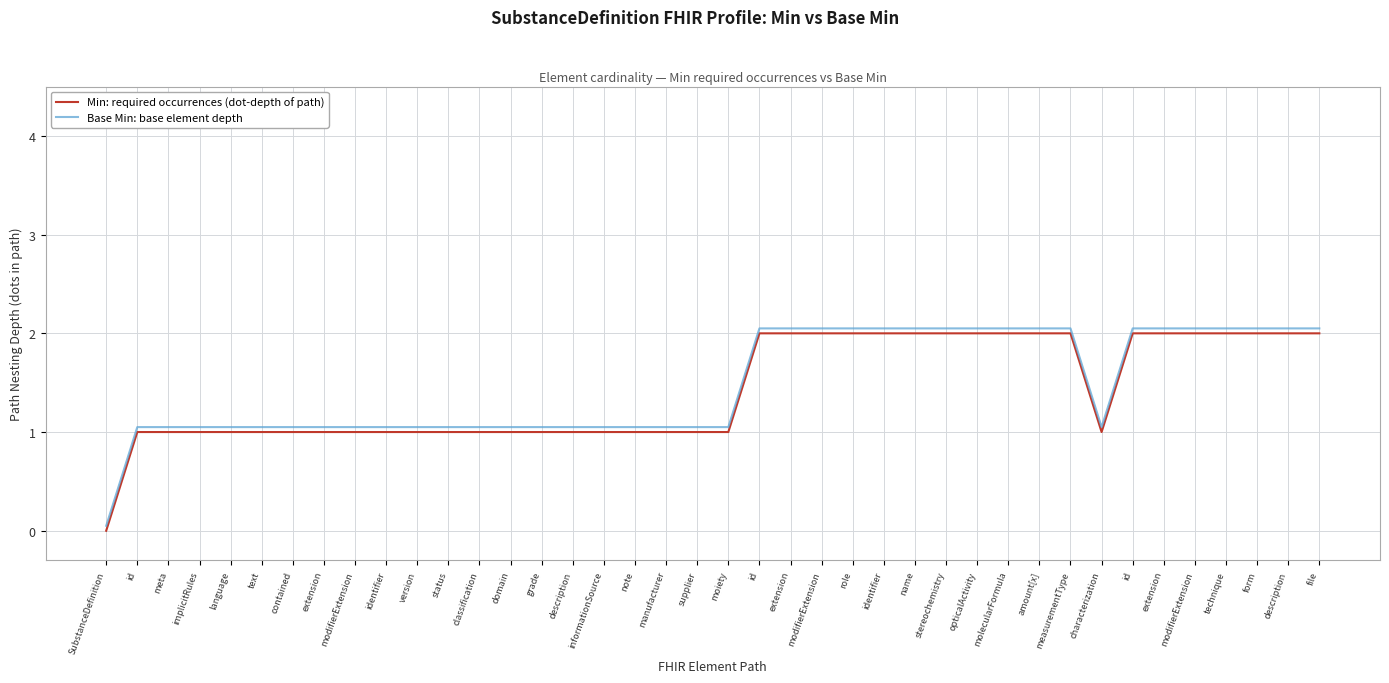

What are all the series names shown in the legend?

Min: required occurrences (dot-depth of path), Base Min: base element depth